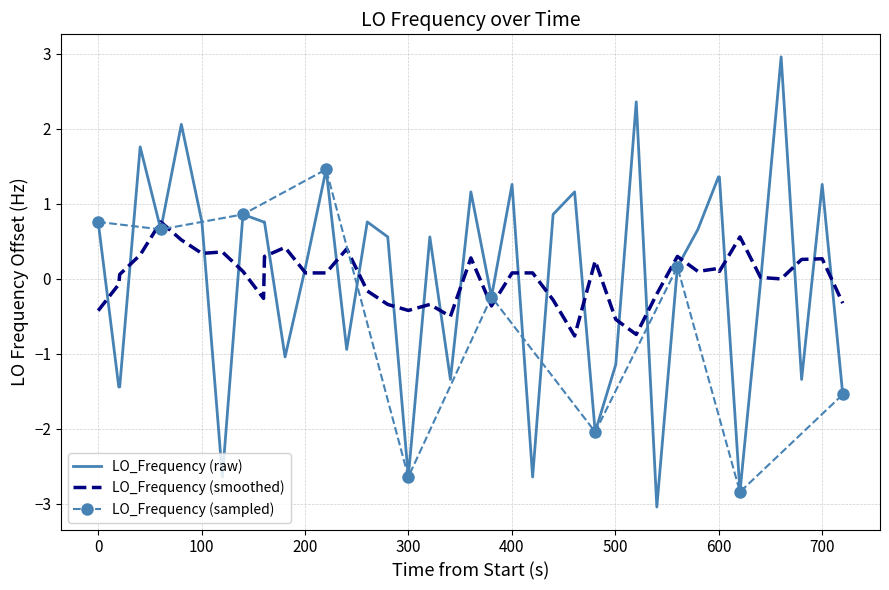

What is the maximum value for LO_Frequency (smoothed)?

0.8